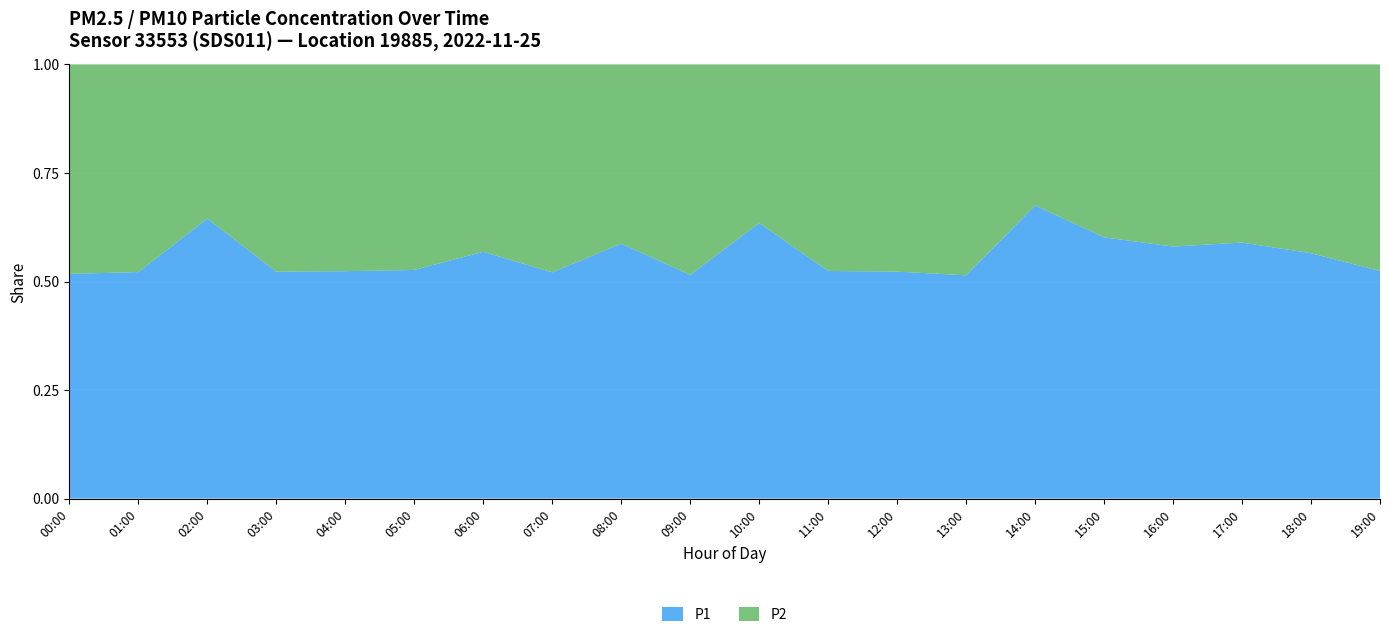

Which category has the highest value in the P1 series?

14:00